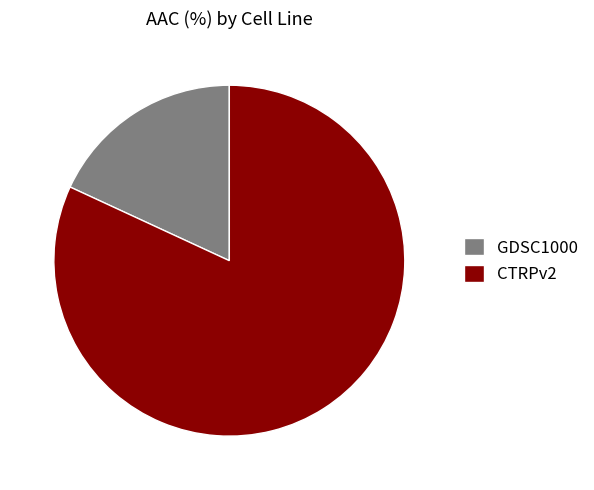

Is it true that CTRPv2 is 82% of the pie?

True